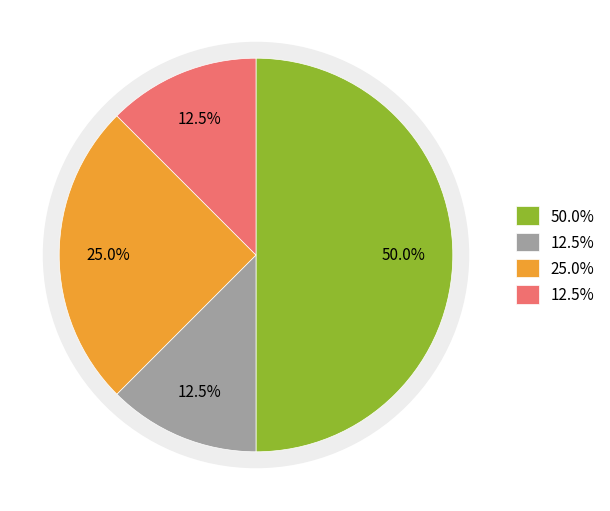

Is it true that Постановление Правительства Российской Федерации is 61% of the pie?

False